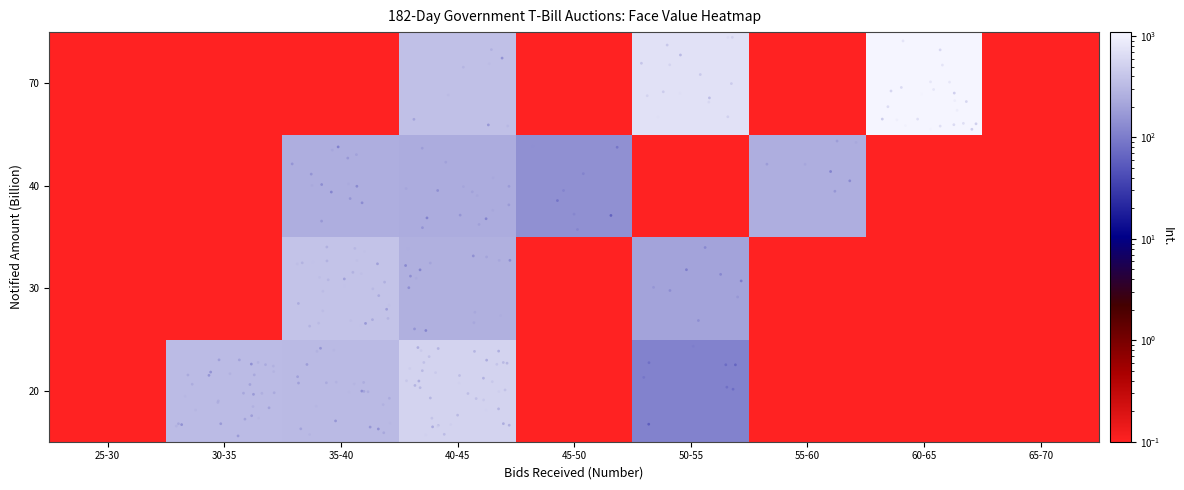

Reading left to right, what are all the values shown in this chart?

20: 25-30=0.1	30-35=334.0	35-40=326.5	40-45=547.3	45-50=0.1	50-55=112.0	55-60=0.1	60-65=0.1	65-70=0.1
30: 25-30=0.1	30-35=0.1	35-40=392.6	40-45=260.6	45-50=0.1	50-55=202.4	55-60=0.1	60-65=0.1	65-70=0.1
40: 25-30=0.1	30-35=0.1	35-40=254.6	40-45=242.4	45-50=144.1	50-55=0.1	55-60=252.8	60-65=0.1	65-70=0.1
70: 25-30=0.1	30-35=0.1	35-40=0.1	40-45=365.1	45-50=0.1	50-55=730.6	55-60=0.1	60-65=1093.6	65-70=0.1